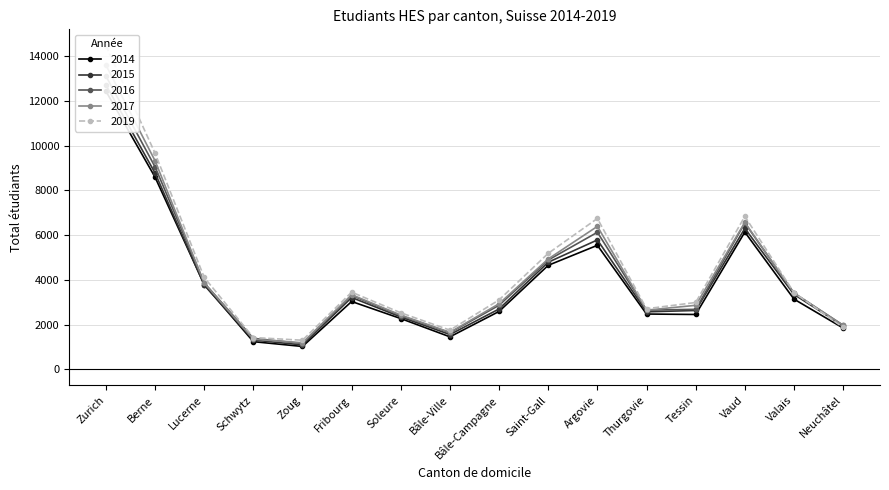

At which category does 2014 reach its first local valley?

Zoug